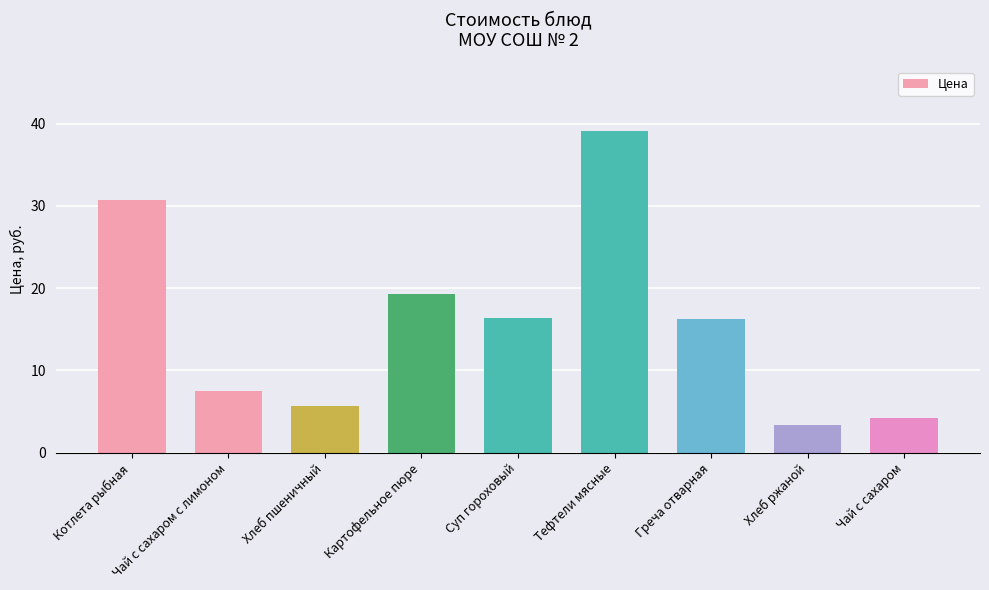

What is the sum of the values at Хлеб пшеничный and Котлета рыбная?

36.4